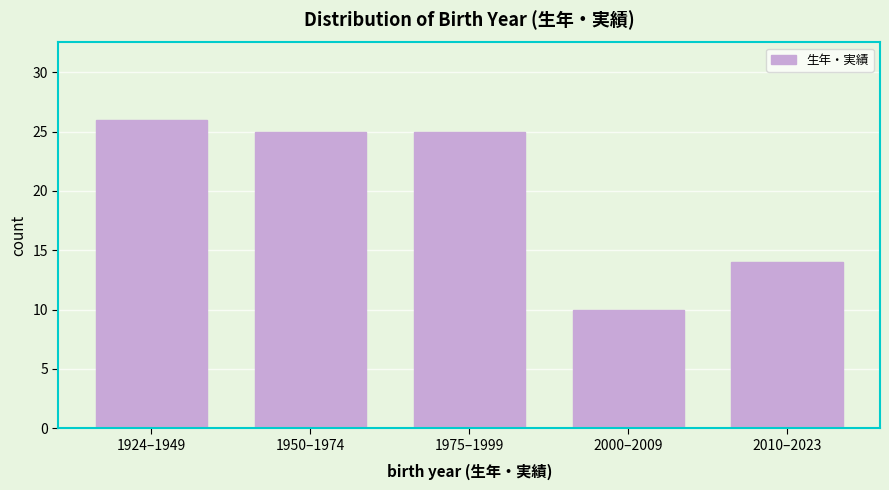

Reading left to right, list all the values displayed in this chart.

1924–1949=26	1950–1974=25	1975–1999=25	2000–2009=10	2010–2023=14